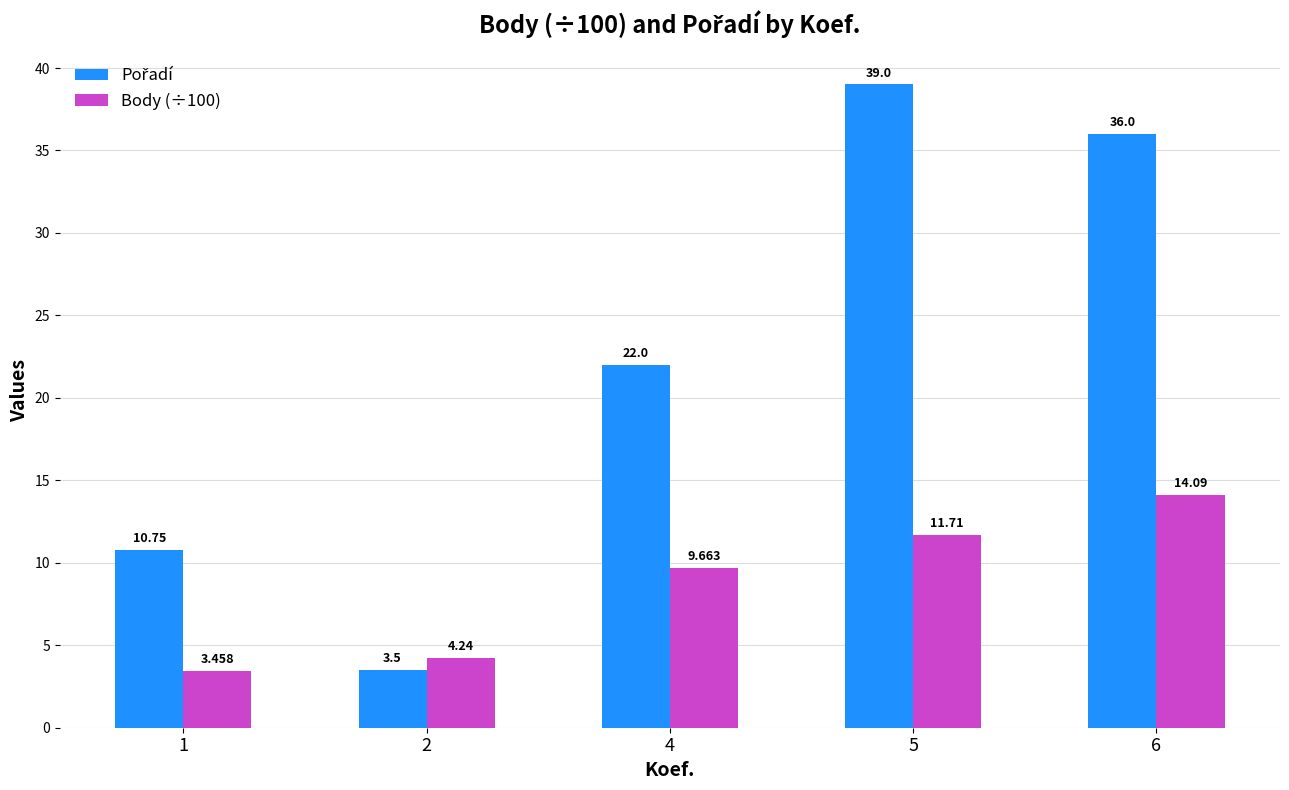

Does the chart contain any negative values?

No